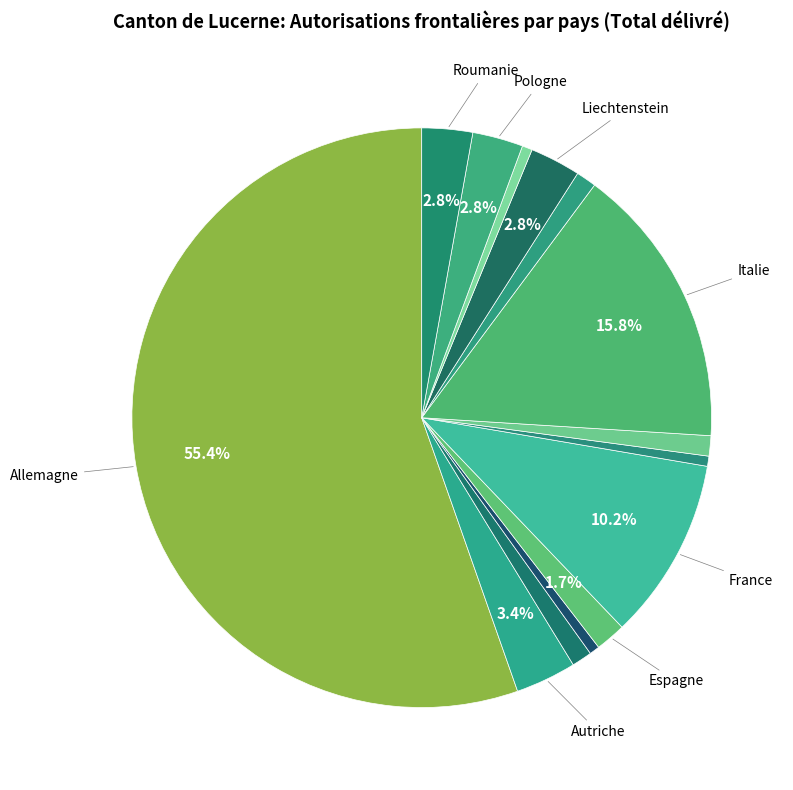

Which slice represents more than half of the pie?

Allemagne